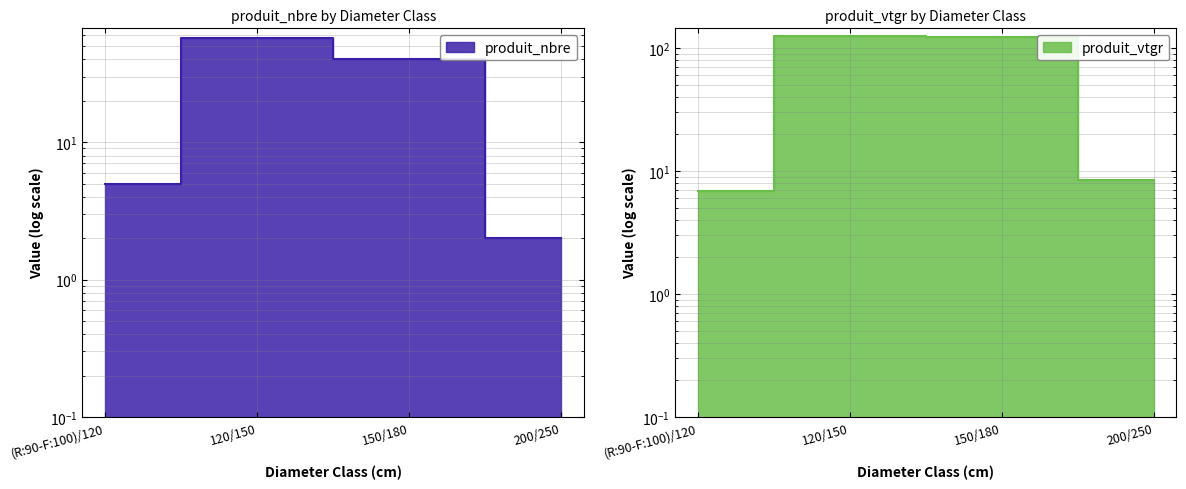

True or false: produit_nbre and produit_vtgr intersect in this chart.

False